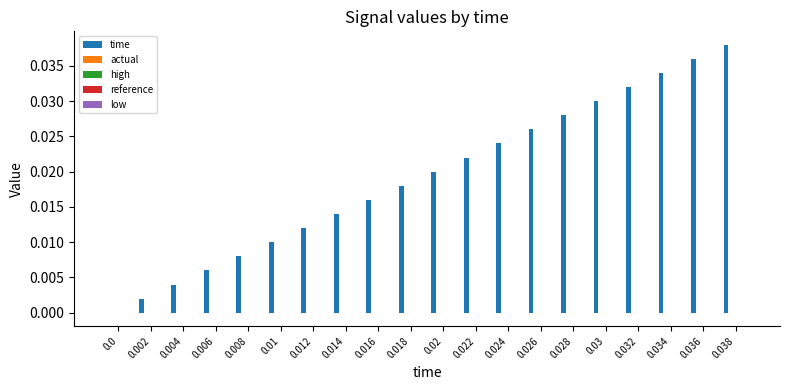

Which series has the largest total across all categories?

time